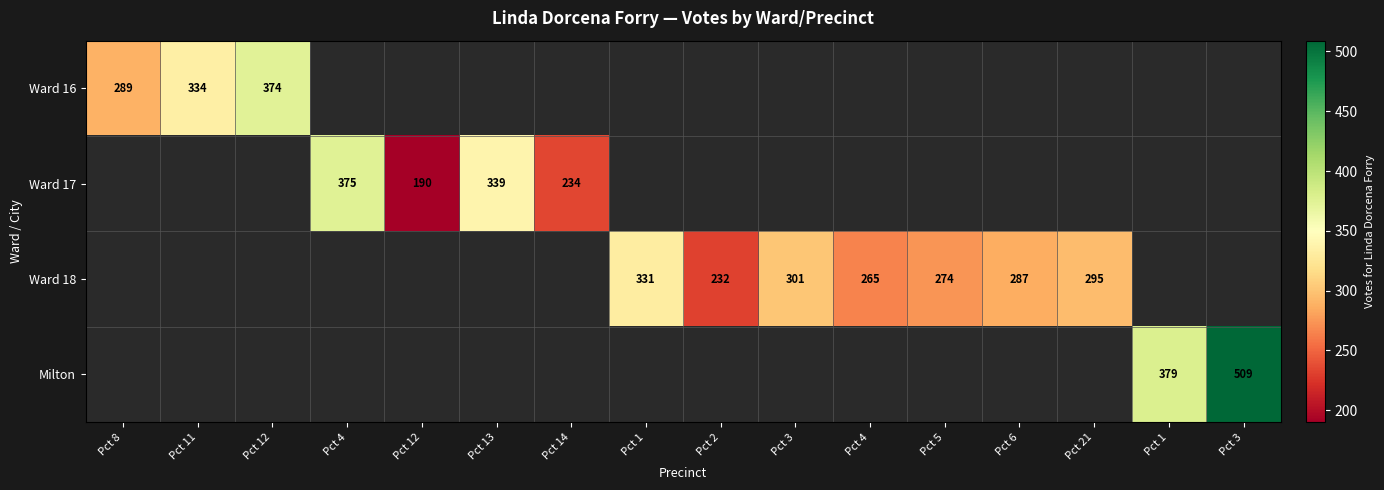

What is the minimum value shown in the chart?

190.0